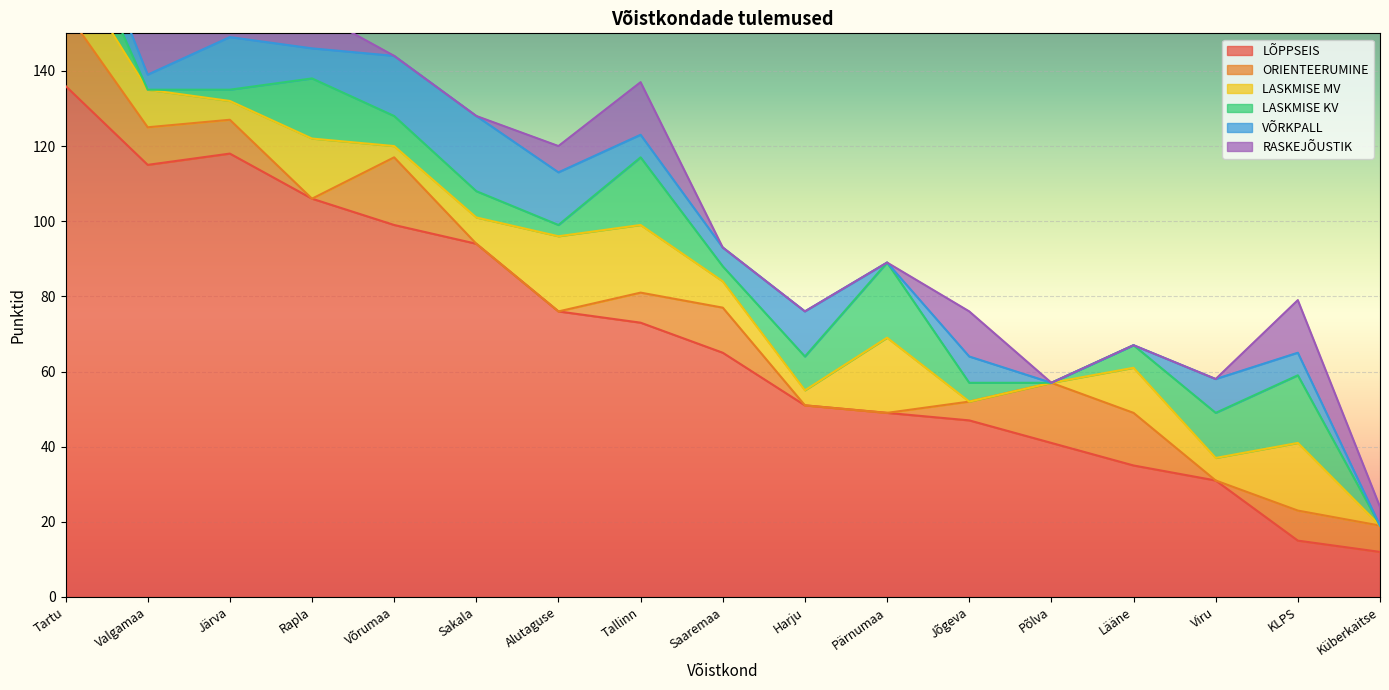

The value of LÕPPSEIS at Alutaguse is 136. True or false?

False